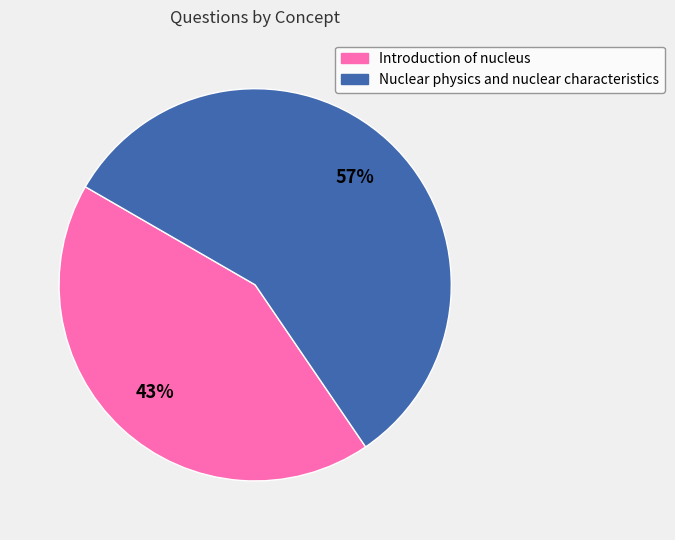

To the nearest percent, what percentage of the pie is Introduction of nucleus?

43%